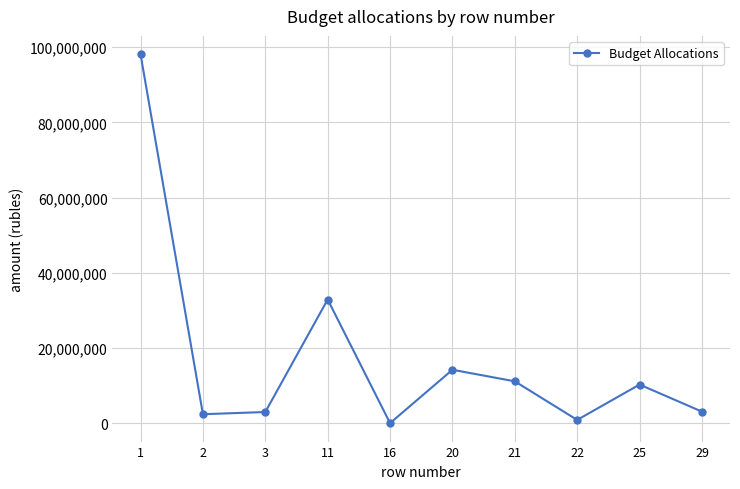

Does the chart display data point markers on the line(s)?

Yes